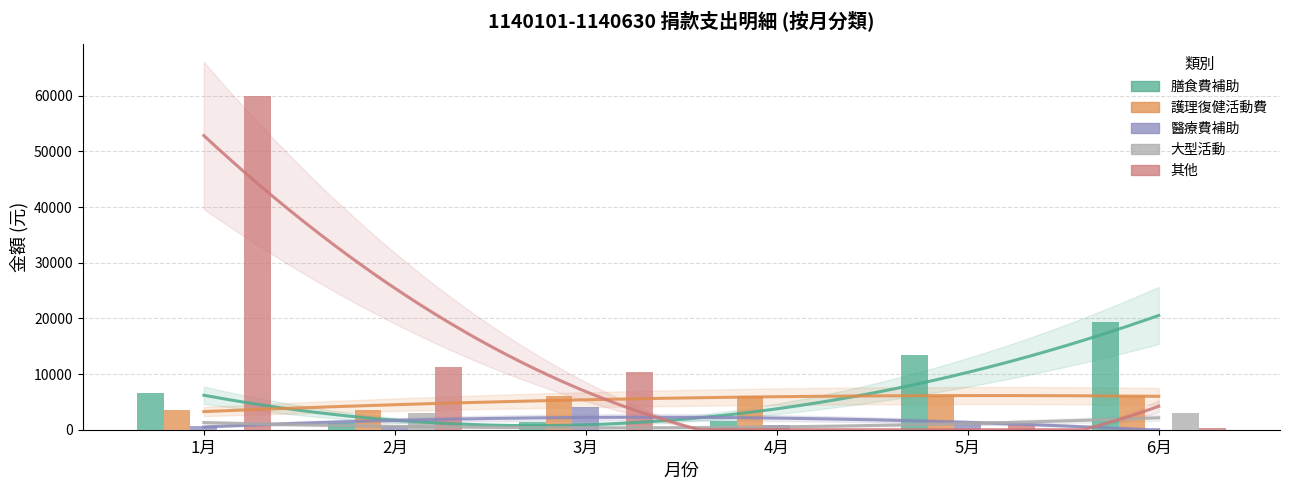

At how many categories does at least one series exceed 30795?

1